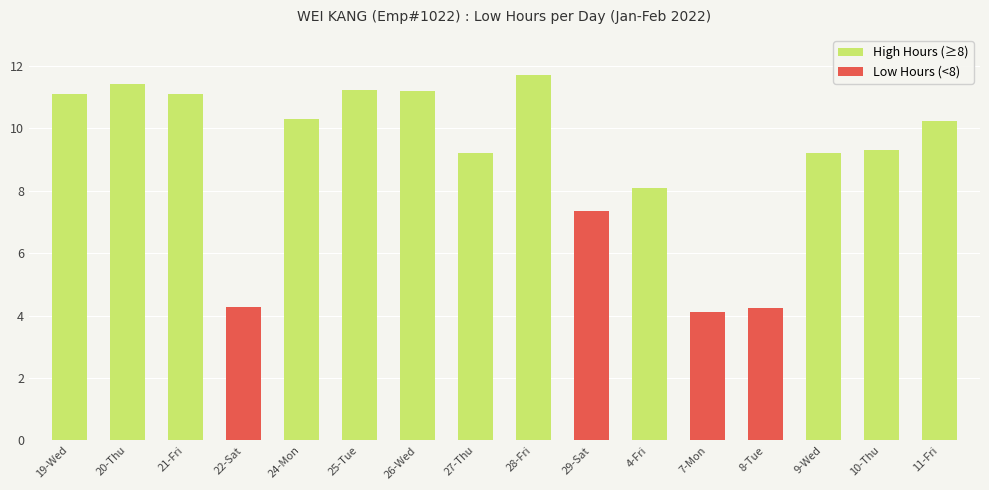

What are all the series names shown in the legend?

High Hours (≥8), Low Hours (<8)